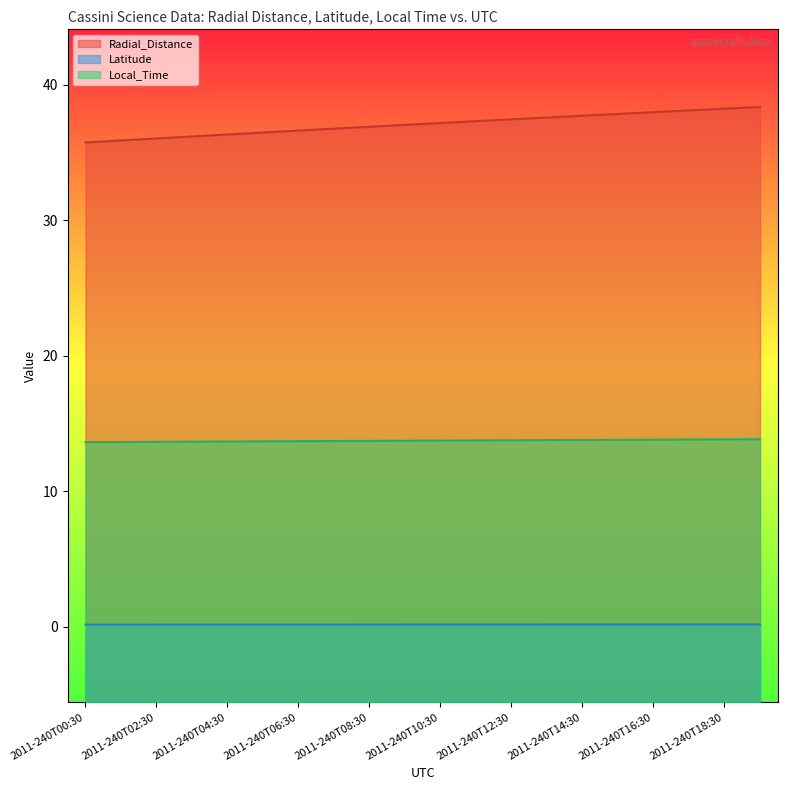

True or false: Local_Time and Radial_Distance cross at least once.

False